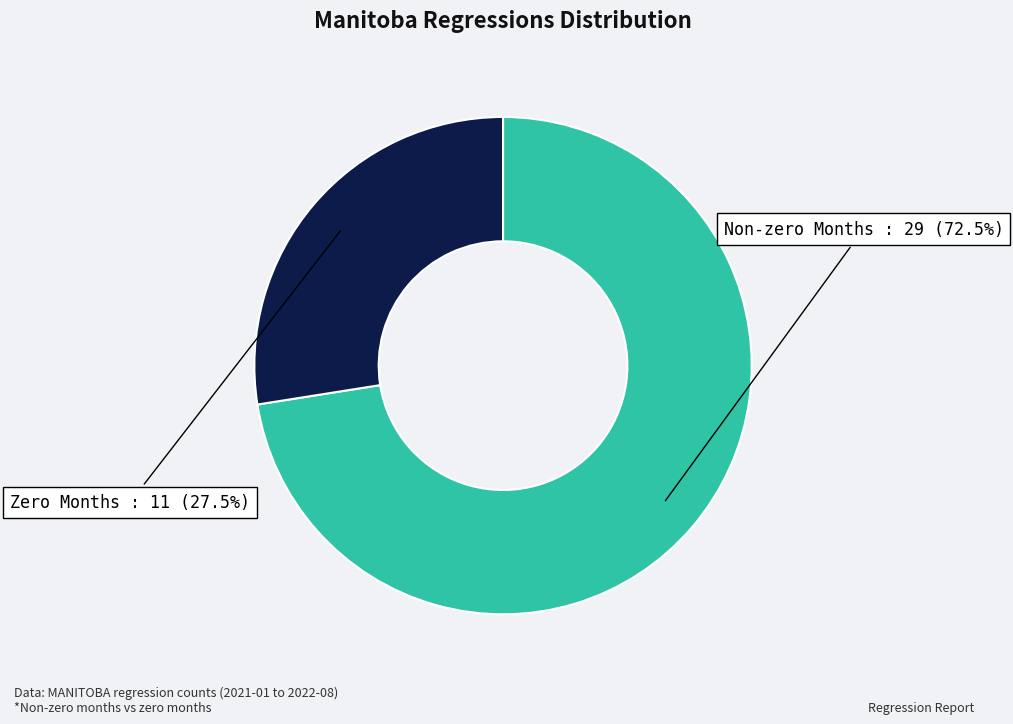

Which slice is the largest?

Non-zero Months : 29 (72.5%)